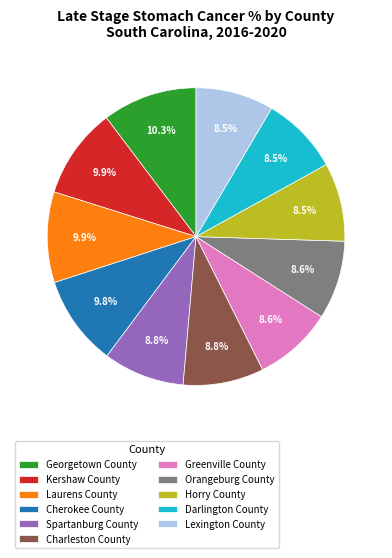

Does any single category account for the majority?

No